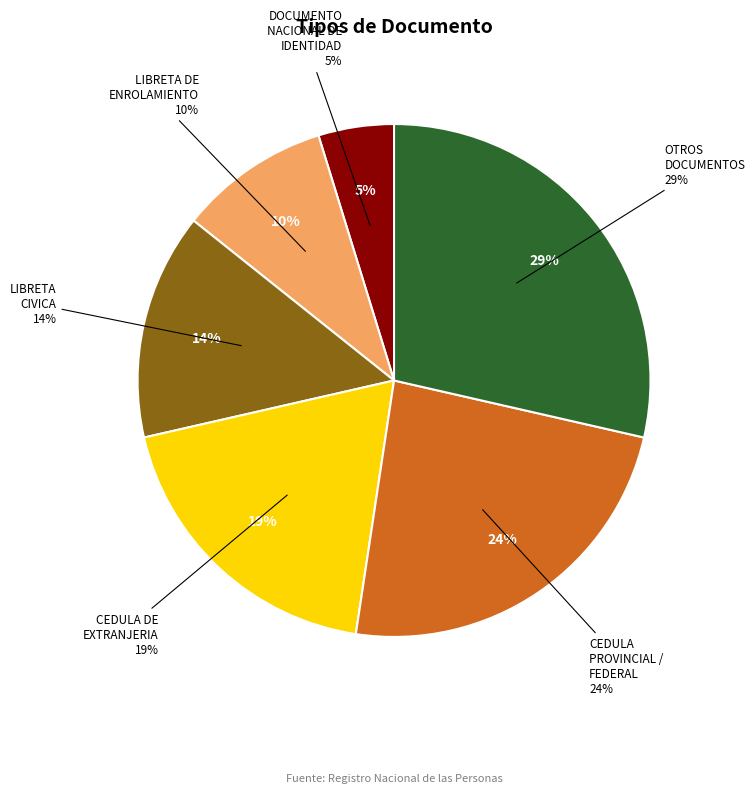

What is the total percentage of LIBRETA CIVICA and OTROS DOCUMENTOS?

42.9%